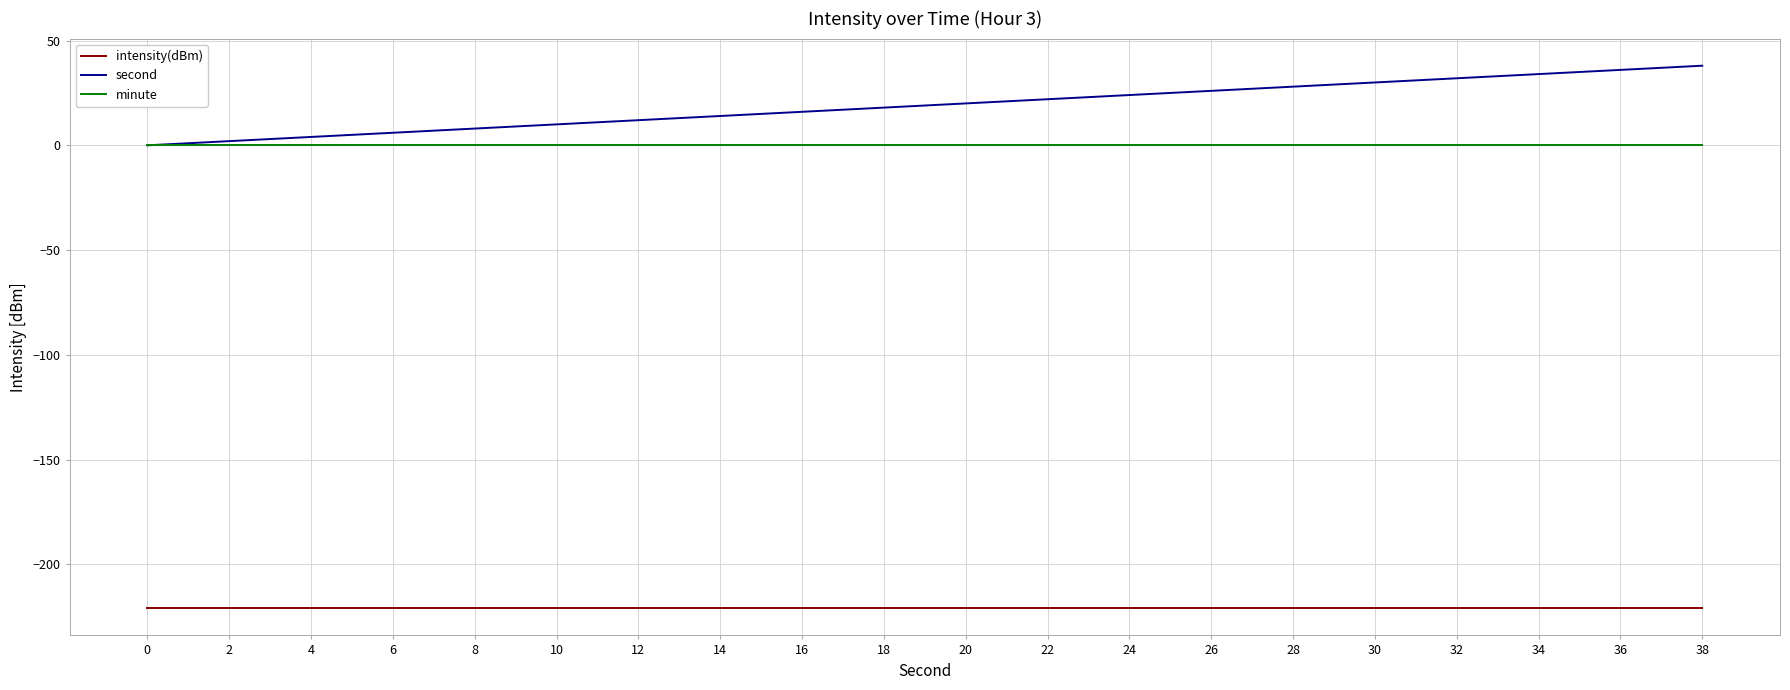

Reading right to left, list all the values displayed in this chart.

intensity(dBm): 38=-220.9	36=-220.9	34=-220.9	32=-220.9	30=-220.9	28=-220.9	26=-220.9	24=-220.9	22=-220.9	20=-220.9	18=-220.9	16=-220.9	14=-220.9	12=-220.9	10=-220.9	8=-220.9	6=-220.9	4=-220.9	2=-220.9	0=-220.9
second: 38=38.0	36=36.0	34=34.0	32=32.0	30=30.0	28=28.0	26=26.0	24=24.0	22=22.0	20=20.0	18=18.0	16=16.0	14=14.0	12=12.0	10=10.0	8=8.0	6=6.0	4=4.0	2=2.0	0=0.0
minute: 38=0.0	36=0.0	34=0.0	32=0.0	30=0.0	28=0.0	26=0.0	24=0.0	22=0.0	20=0.0	18=0.0	16=0.0	14=0.0	12=0.0	10=0.0	8=0.0	6=0.0	4=0.0	2=0.0	0=0.0